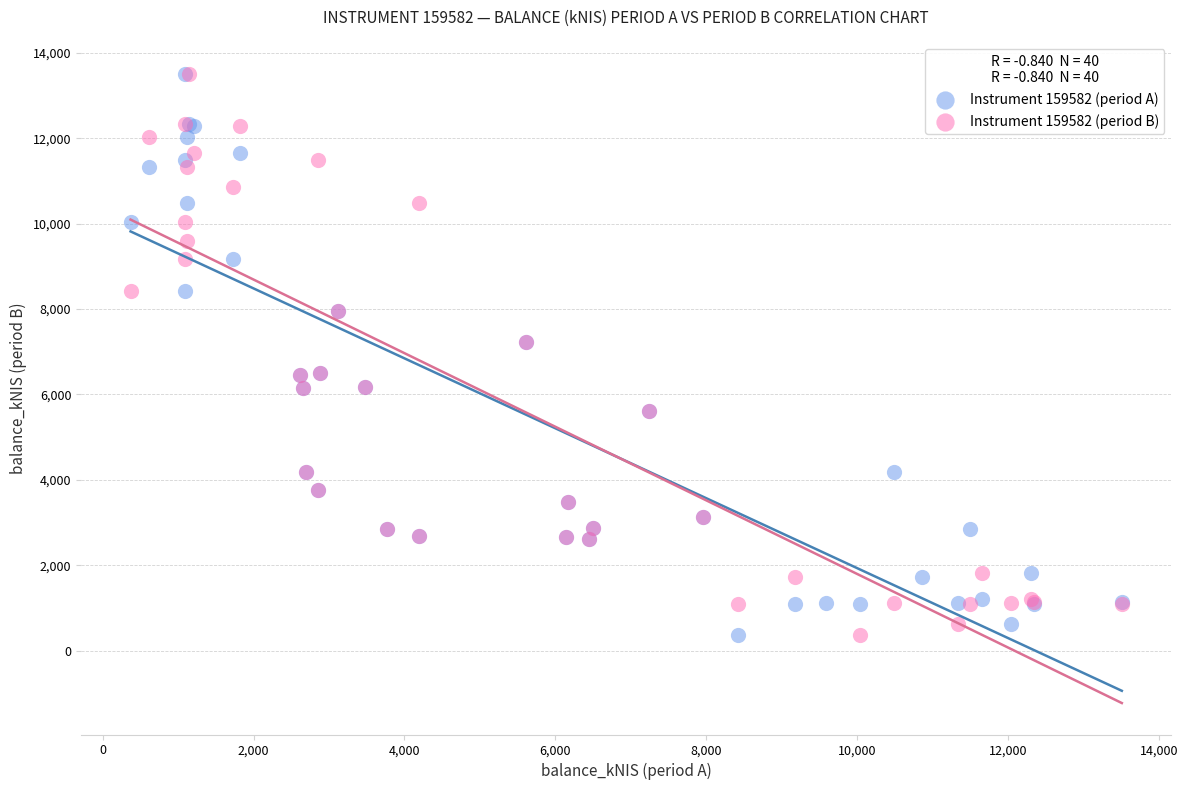

What are all the series names shown in the legend?

Instrument 159582 (period A), Instrument 159582 (period B)